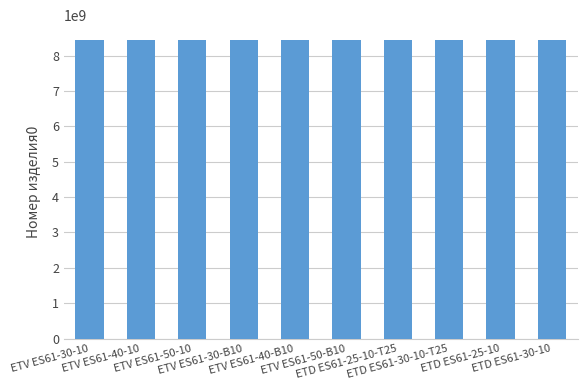

How many series are shown in this chart?

1